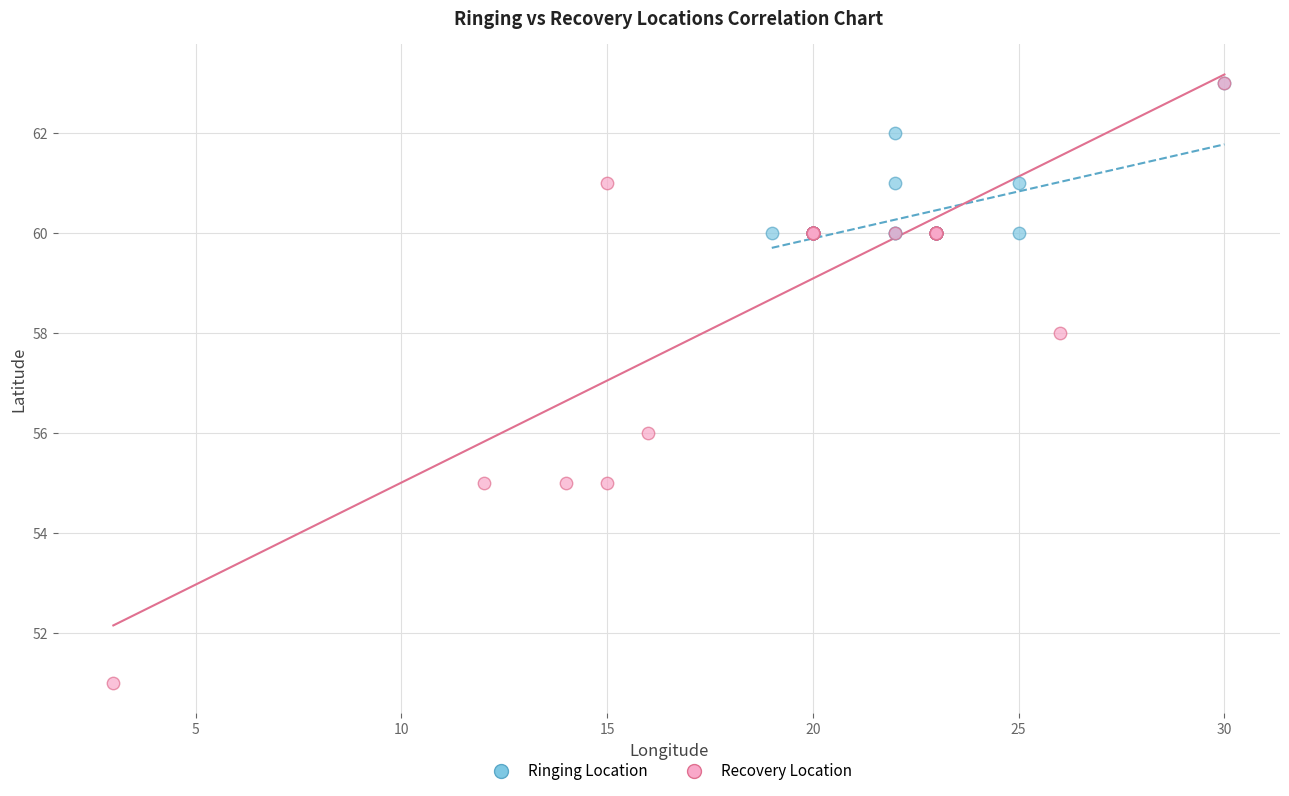

Which series has the largest Y range (max minus min)?

Recovery Location